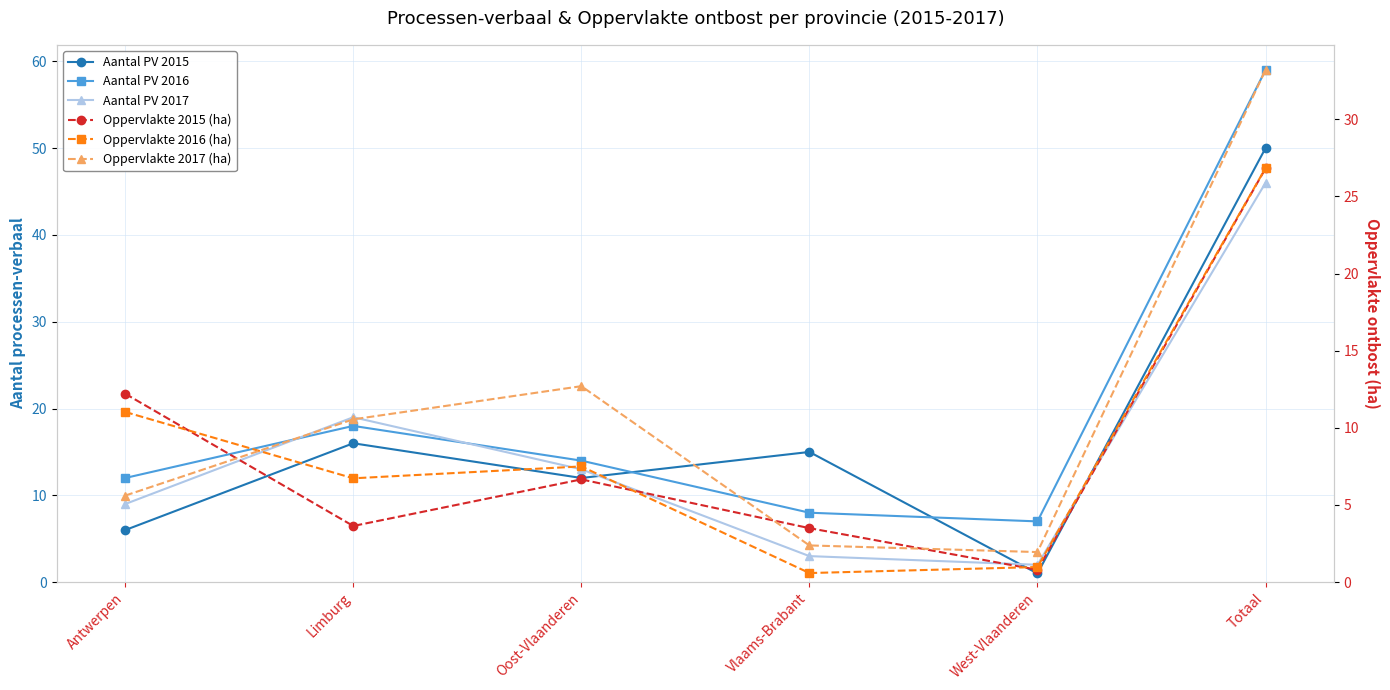

True or false: Oppervlakte 2015 (ha) and Oppervlakte 2016 (ha) intersect in this chart.

True